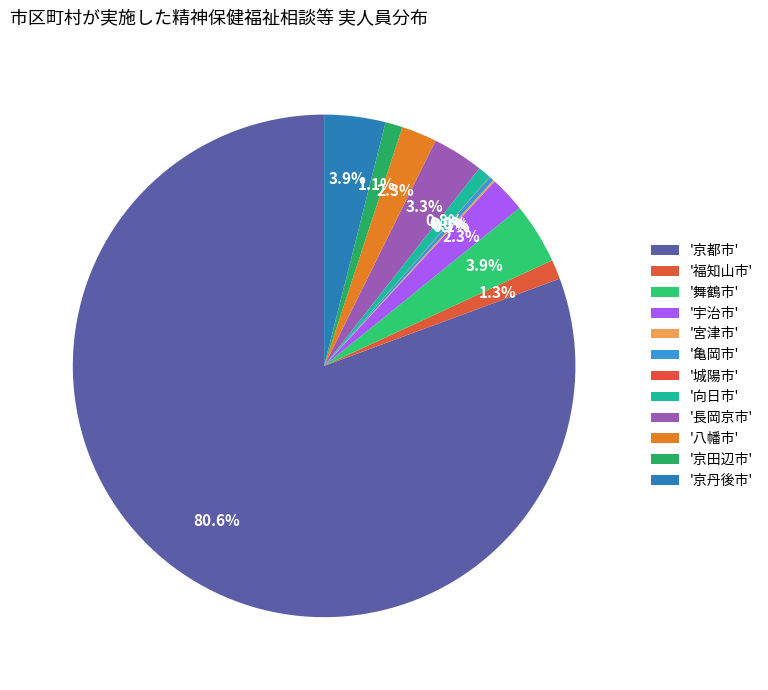

To the nearest percent, what is the average slice percentage?

8%